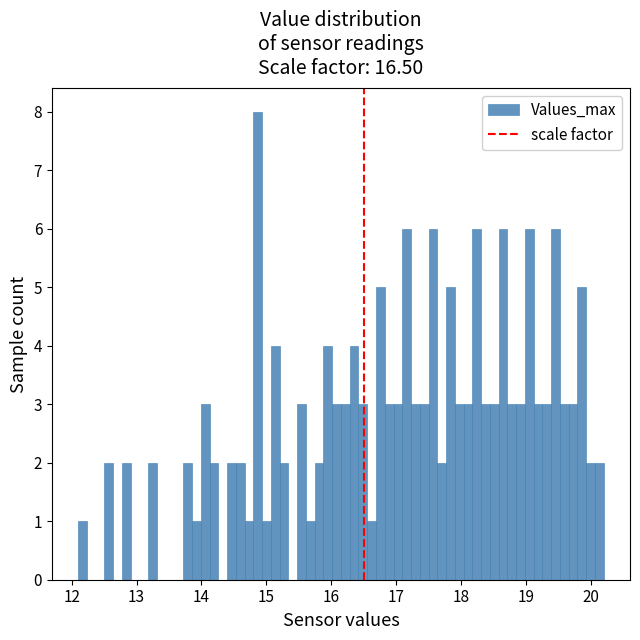

Around what value on the x-axis is the tallest bar? Give the approximate position of its centre, as read against the axis.

14.9